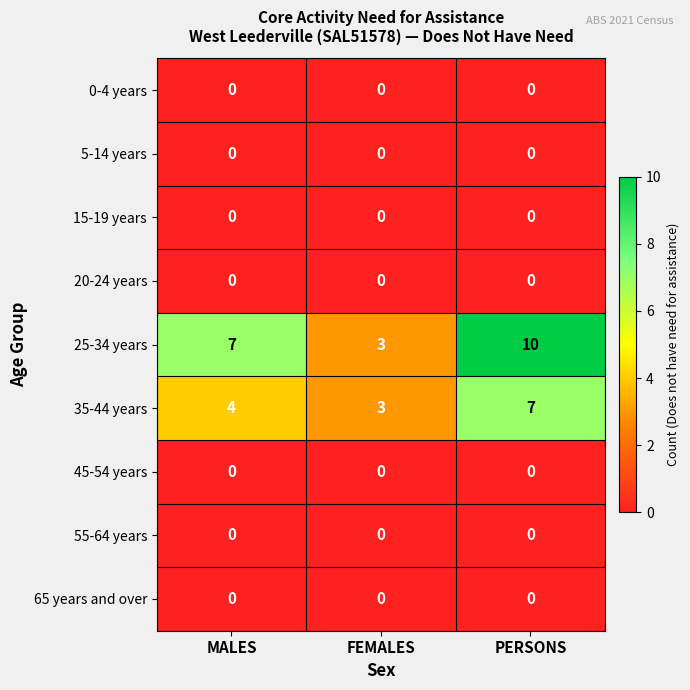

What is the maximum value shown in the chart?

10